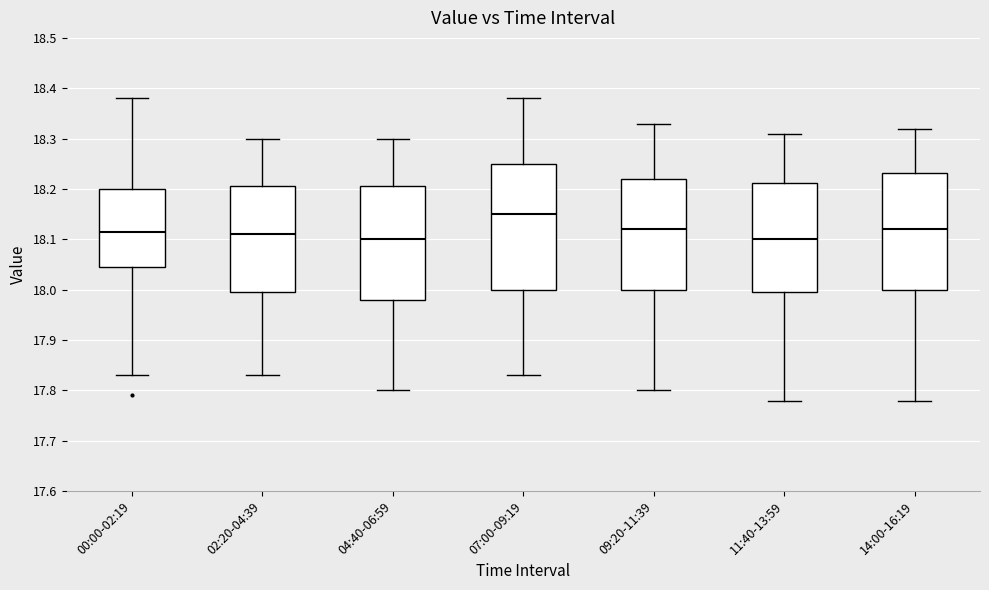

Which box is the tallest, from its lower edge to its upper edge?

07:00-09:19